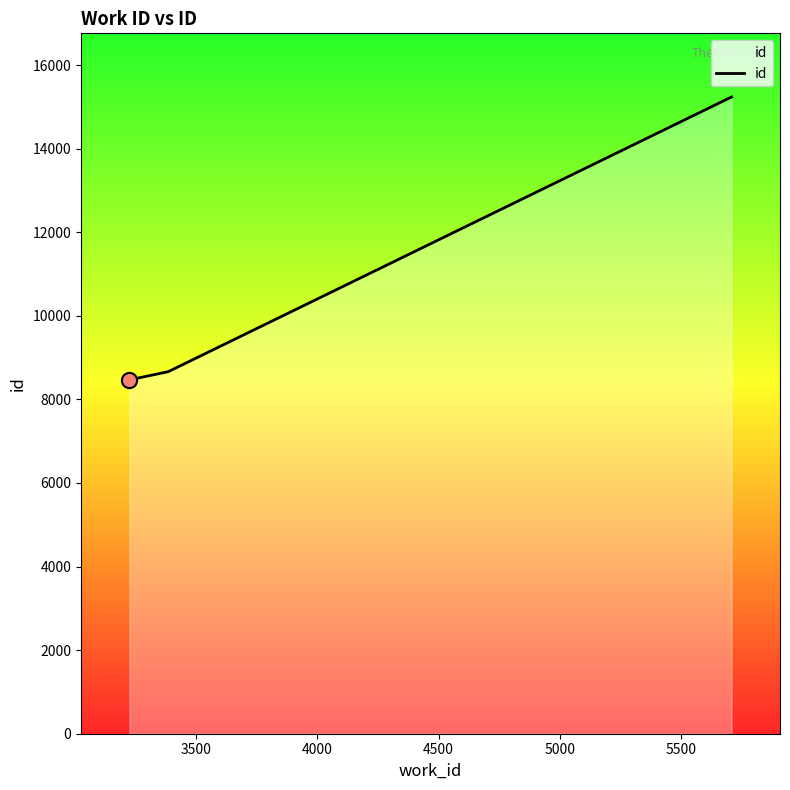

What is the greatest value displayed?

15237